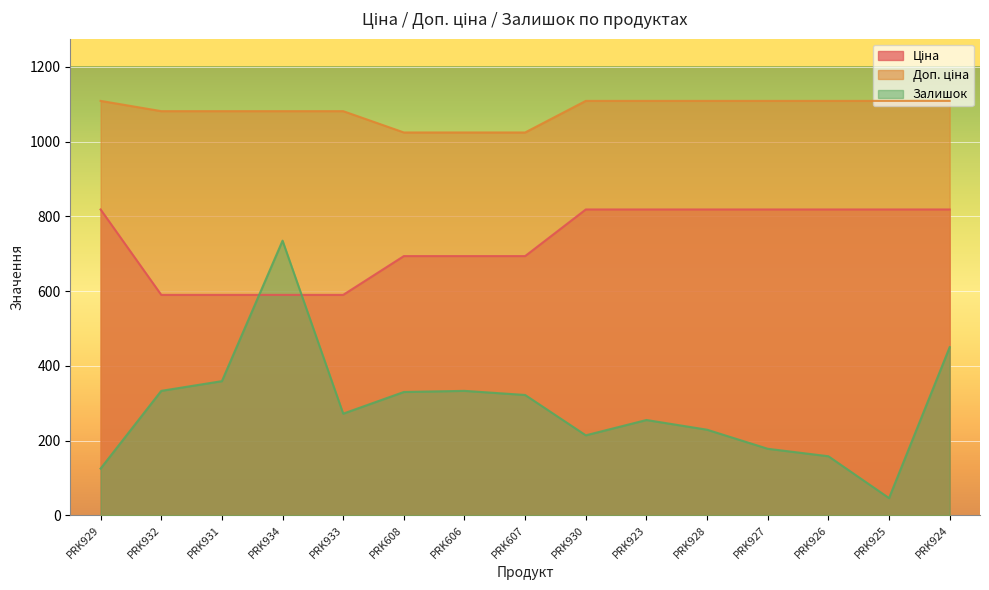

What is the spread (max minus min) of values at PRK931?

722.7